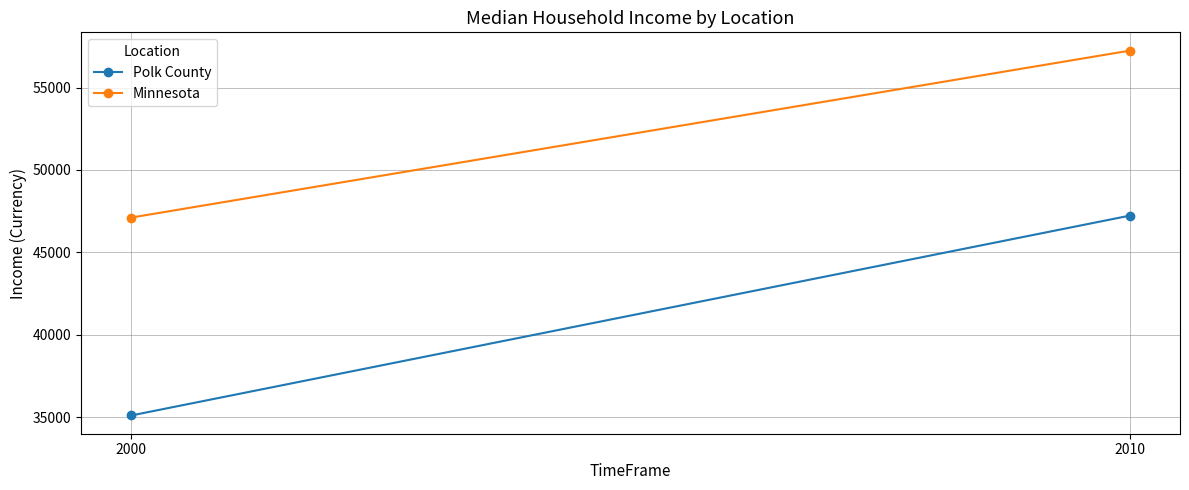

What value does the Polk County series have at 2010, to the nearest 50?

47250